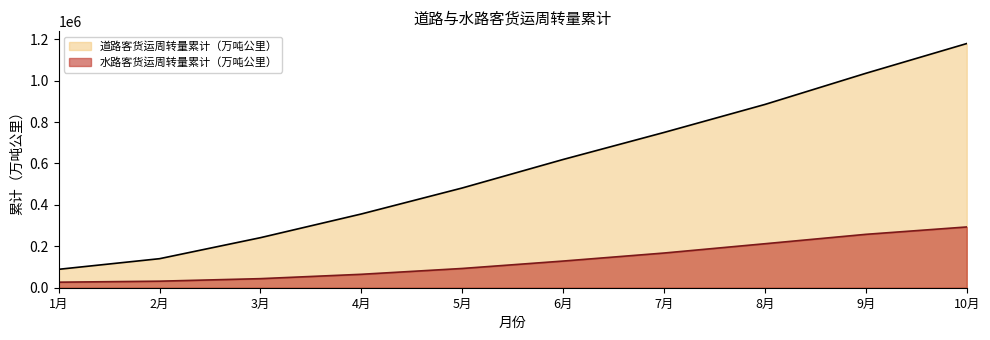

What is the difference between the maximum and minimum values in the 水路客货运周转量累计（万吨公里） series?

266704.3